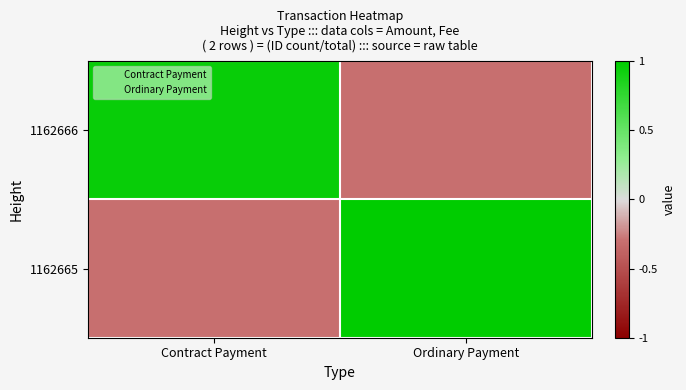

Which label corresponds to the smallest value in the chart?

Ordinary Payment